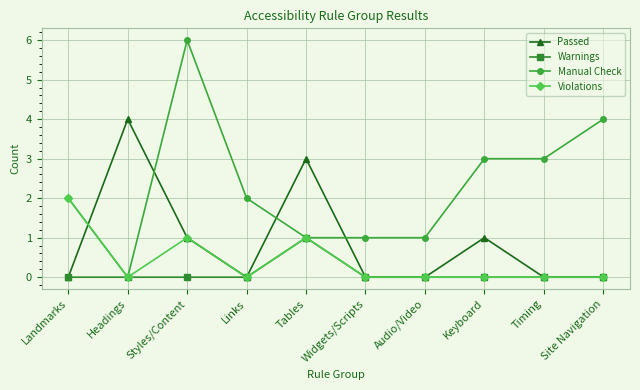

Reading left to right, list all the values displayed in this chart.

Passed: 0	4	1	0	3	0	0	1	0	0
Warnings: 0	0	0	0	1	0	0	0	0	0
Manual Check: 2	0	6	2	1	1	1	3	3	4
Violations: 2	0	1	0	1	0	0	0	0	0